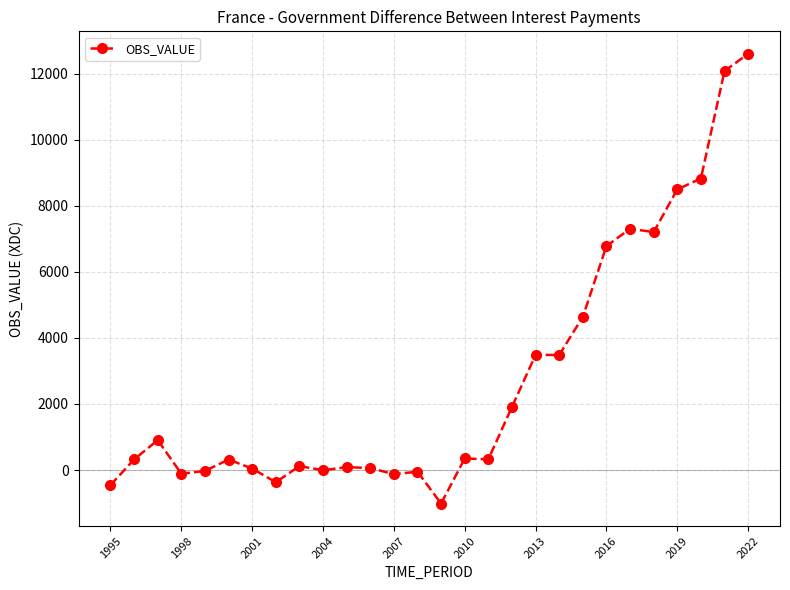

How many series are shown in this chart?

1